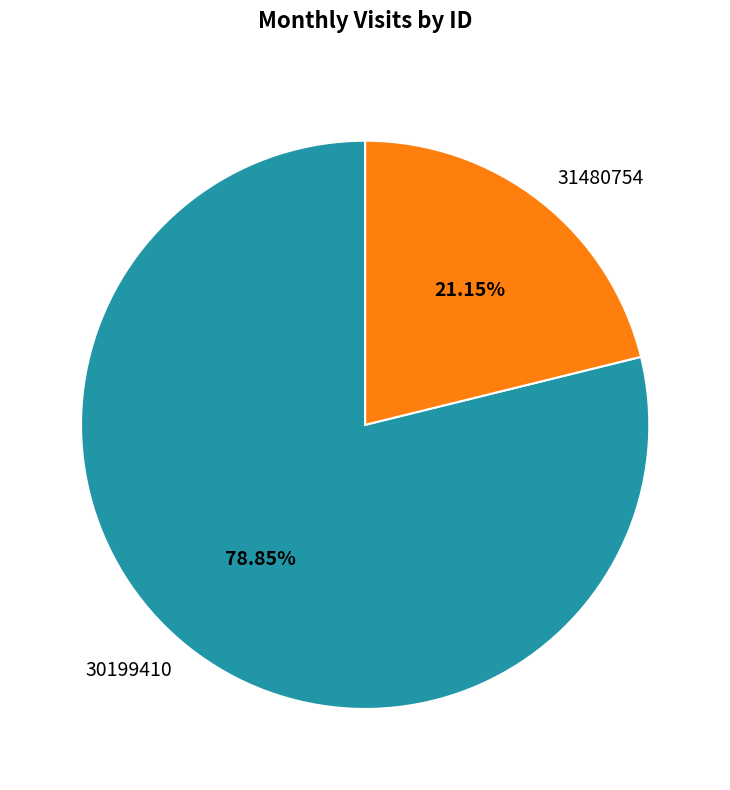

How many slices are in this pie chart?

2